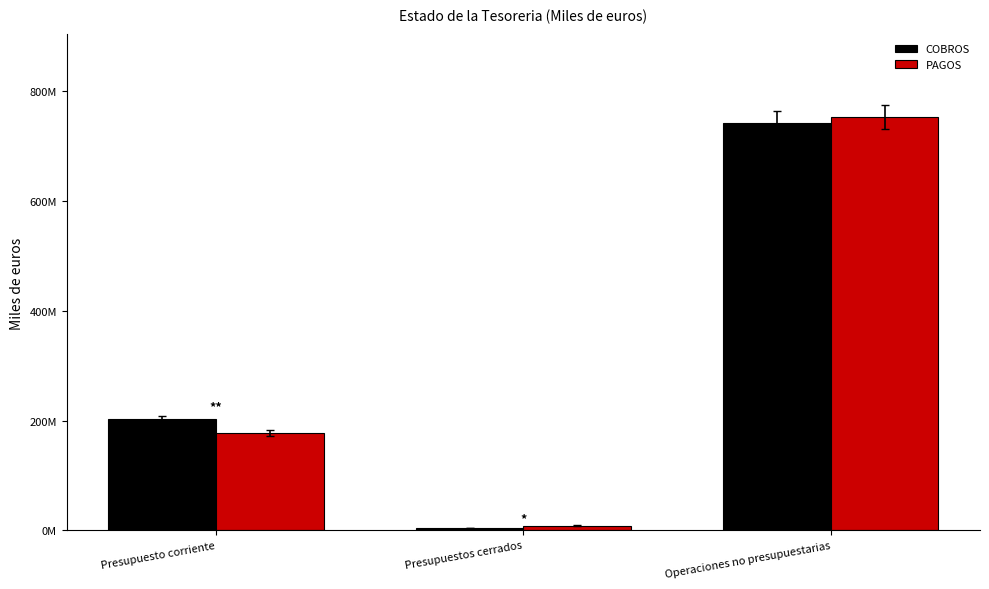

What is the label of the 1st bar from the right?

Operaciones no presupuestarias